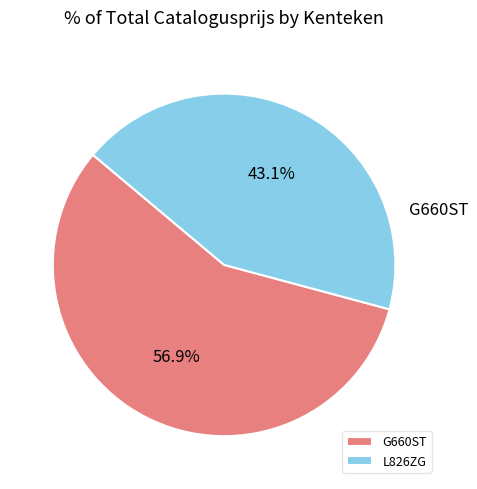

What percentage is the G660ST slice, to the nearest percent?

57%